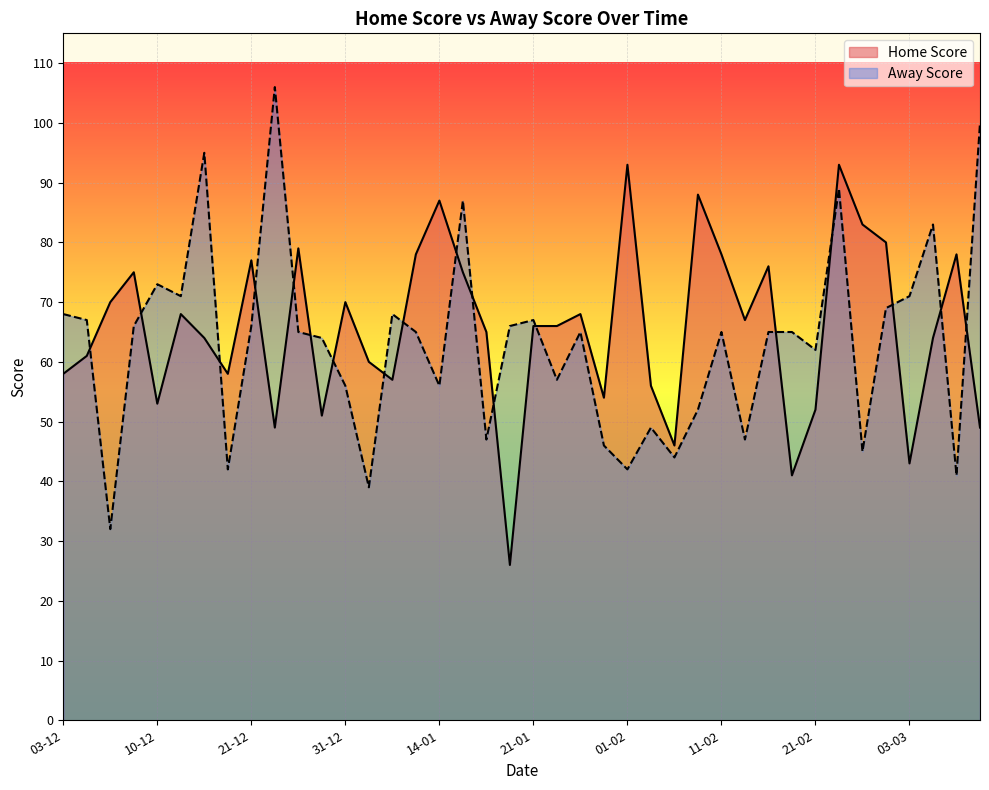

What is the label of the 25th point from the right?

11-01